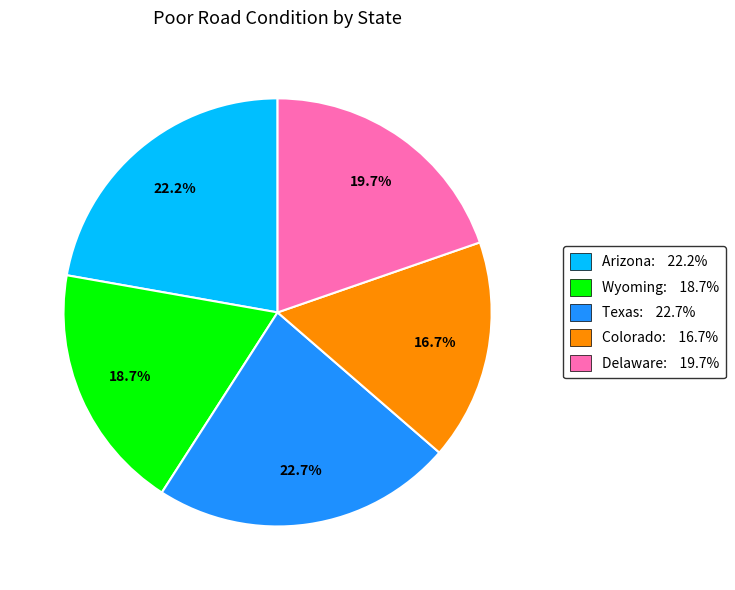

To the nearest percent, what is the combined percentage of Arizona and Wyoming?

41%